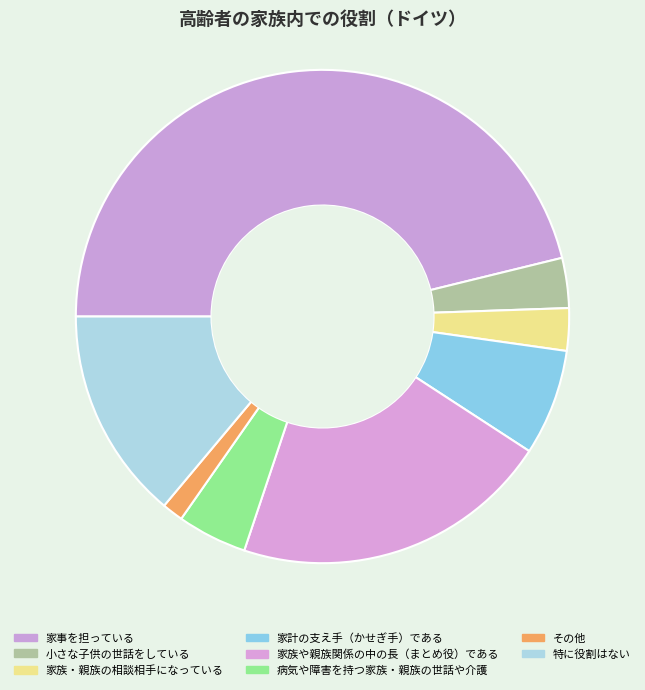

To the nearest percent, what portion does 小さな子供の世話をしている represent?

3%